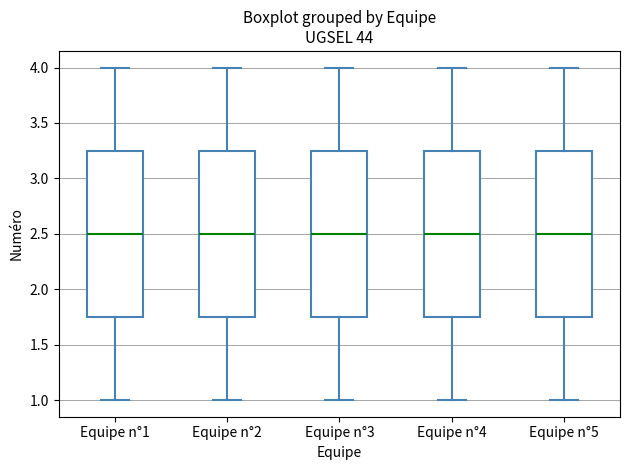

Reading left to right, transcribe this box plot: for each box, give where its median line is, the range the box spans, and where its two whiskers end, as read against the y-axis. The values are not printed on the chart, so give them approximately, as read against the axis.

Equipe n°1: median 2.50, box 1.75 to 3.25, whiskers 1.00 to 4.00
Equipe n°2: median 2.50, box 1.75 to 3.25, whiskers 1.00 to 4.00
Equipe n°3: median 2.50, box 1.75 to 3.25, whiskers 1.00 to 4.00
Equipe n°4: median 2.50, box 1.75 to 3.25, whiskers 1.00 to 4.00
Equipe n°5: median 2.50, box 1.75 to 3.25, whiskers 1.00 to 4.00